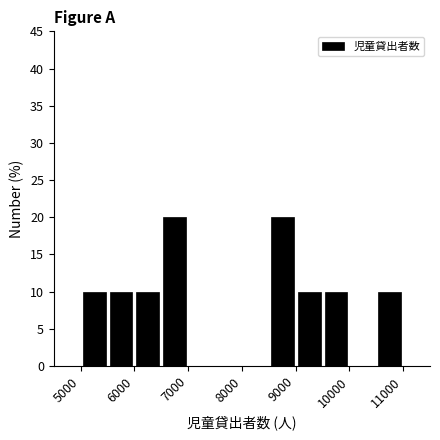

Reading left to right, transcribe this chart: for each bar, give the range it covers on the x-axis and its height. The values are not printed on the chart, so give them approximately, as read against the axis.

5000 to 5500: 10
5500 to 6000: 10
6000 to 6500: 10
6500 to 7000: 20
7000 to 7500: 0
7500 to 8000: 0
8000 to 8500: 0
8500 to 9000: 20
9000 to 9500: 10
9500 to 10000: 10
10000 to 10500: 0
10500 to 11000: 10